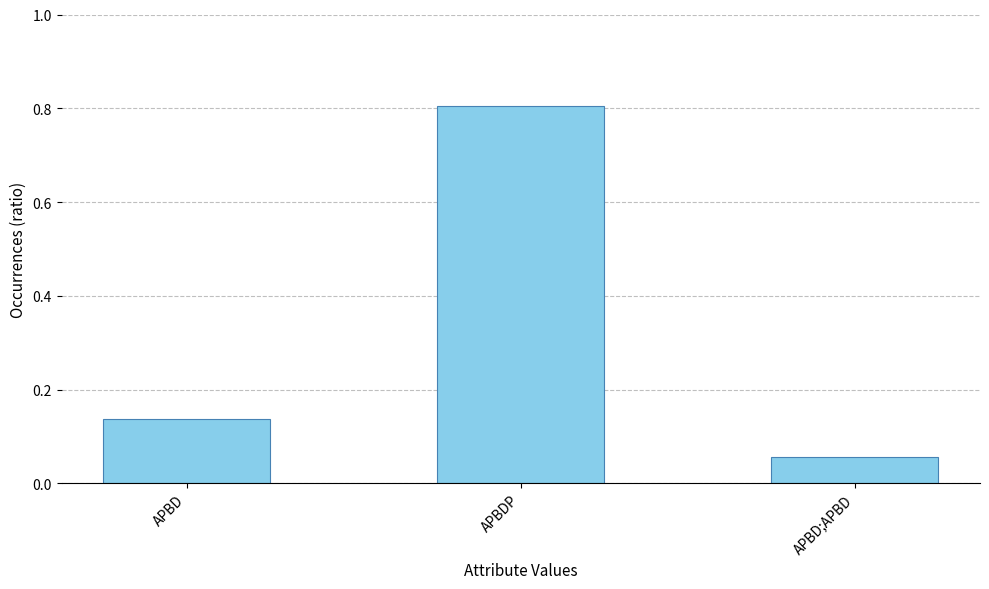

At which label is the value closest to 0?

APBD;APBD